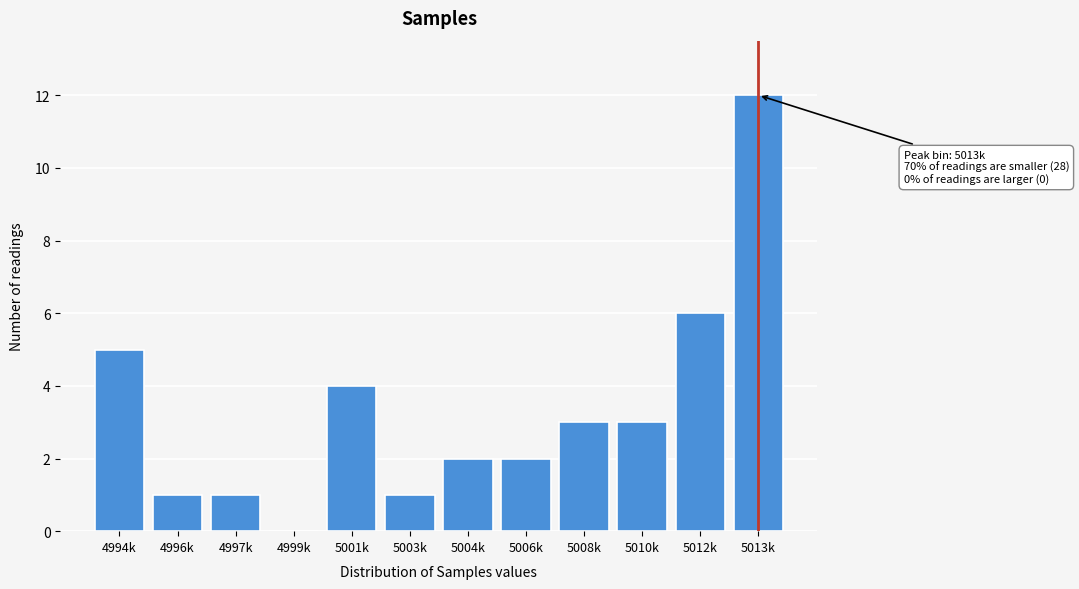

Reading right to left, transcribe all the data shown in this chart.

5013k=12	5012k=6	5010k=3	5008k=3	5006k=2	5004k=2	5003k=1	5001k=4	4999k=0	4997k=1	4996k=1	4994k=5